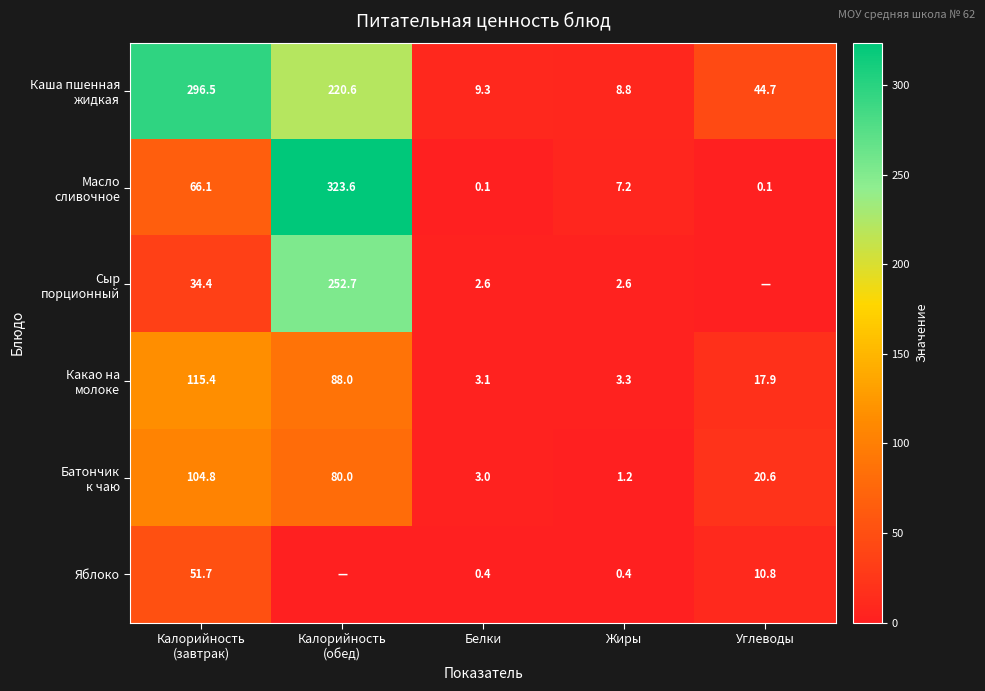

At how many categories does at least one series exceed 103?

2